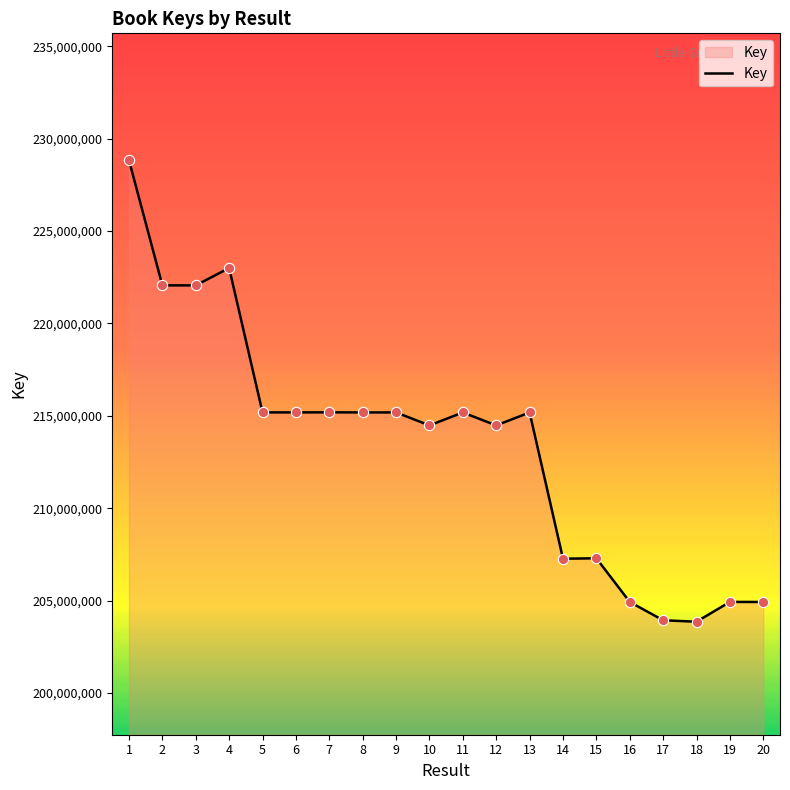

Approximately how many times larger is the value at 15 compared to 4?

0.9